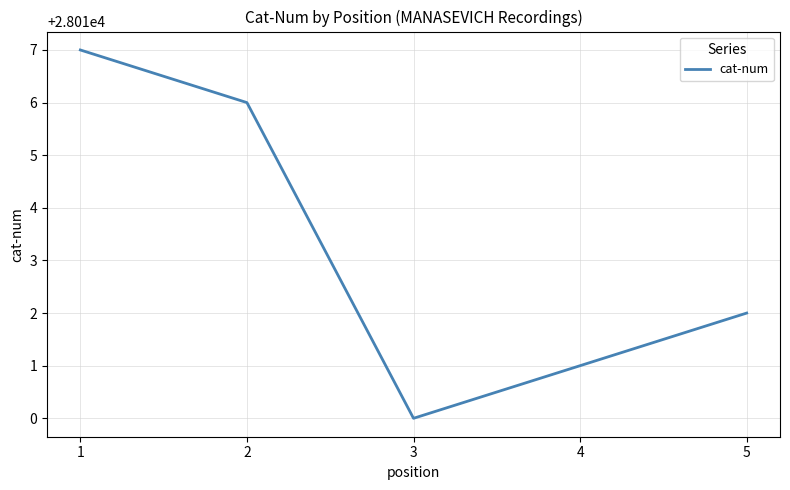

At which label does the data first exceed 28012?

1